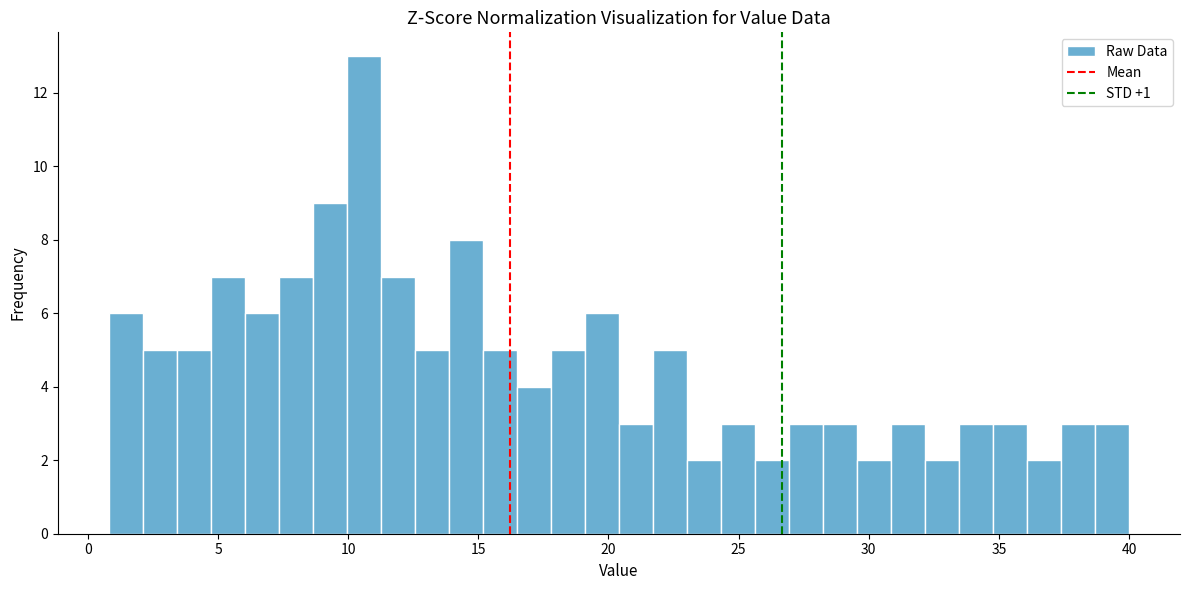

Read against the x-axis, roughly where is the centre of the tallest bar?

10.5